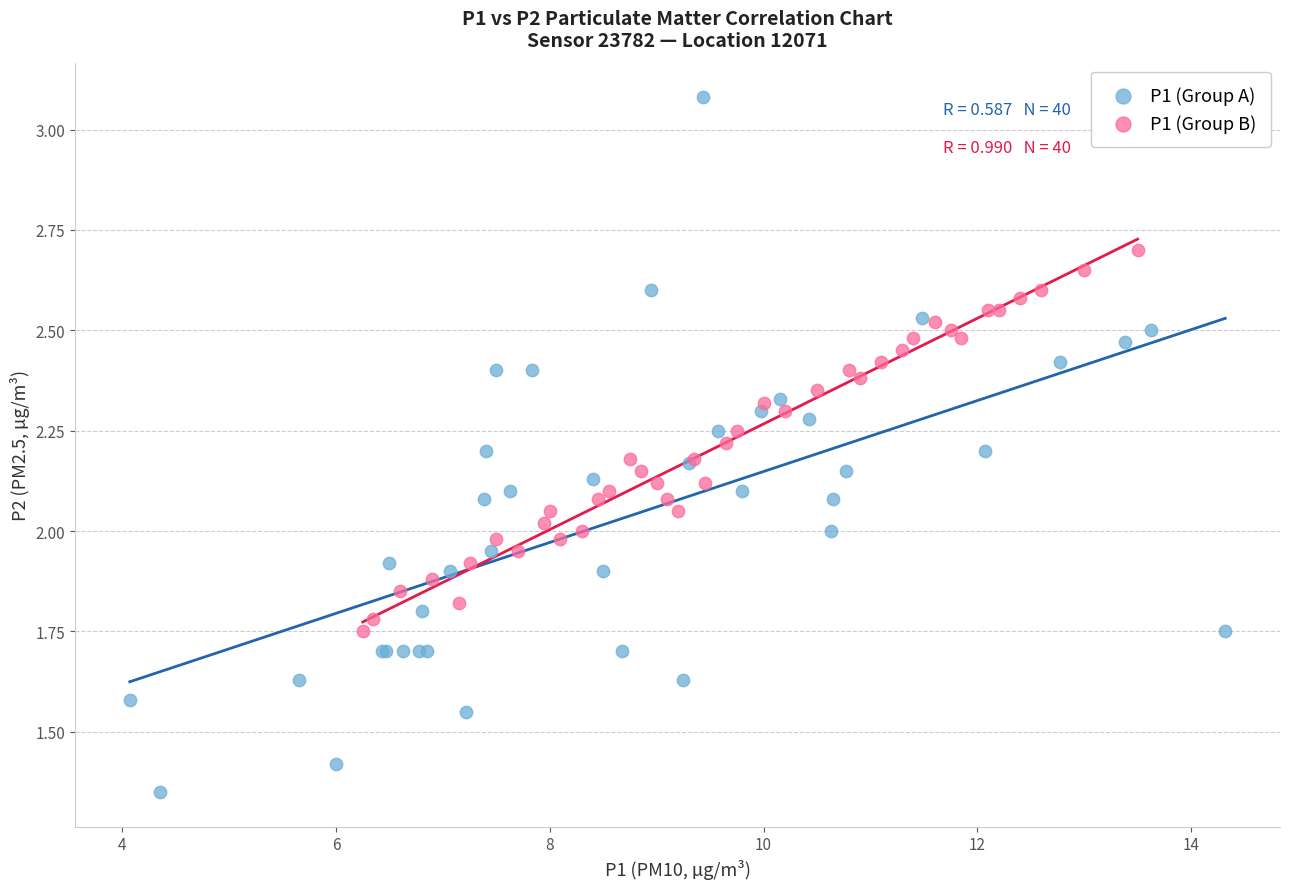

Which series reaches the minimum Y coordinate?

P1 (Group A)